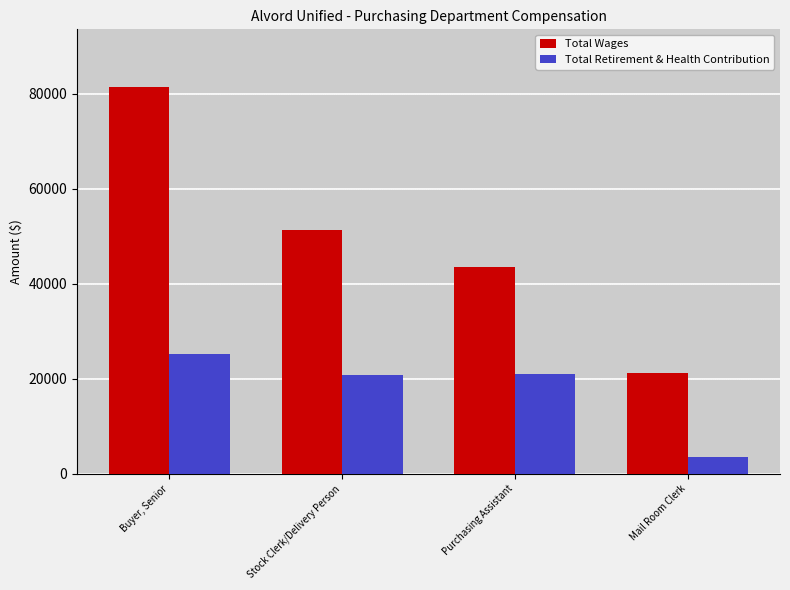

True or false: Total Retirement & Health Contribution has a value of 3502 at Mail Room Clerk.

True